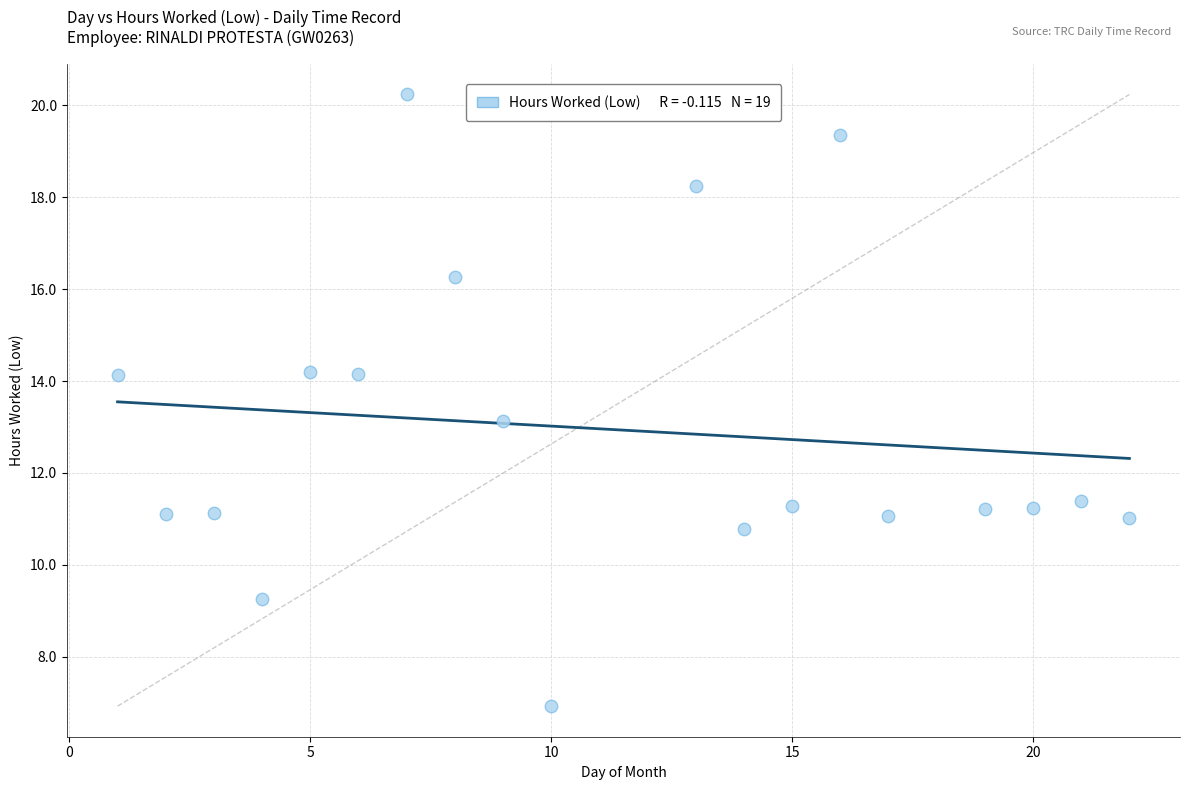

What is the range of X values (max minus min)?

21.0